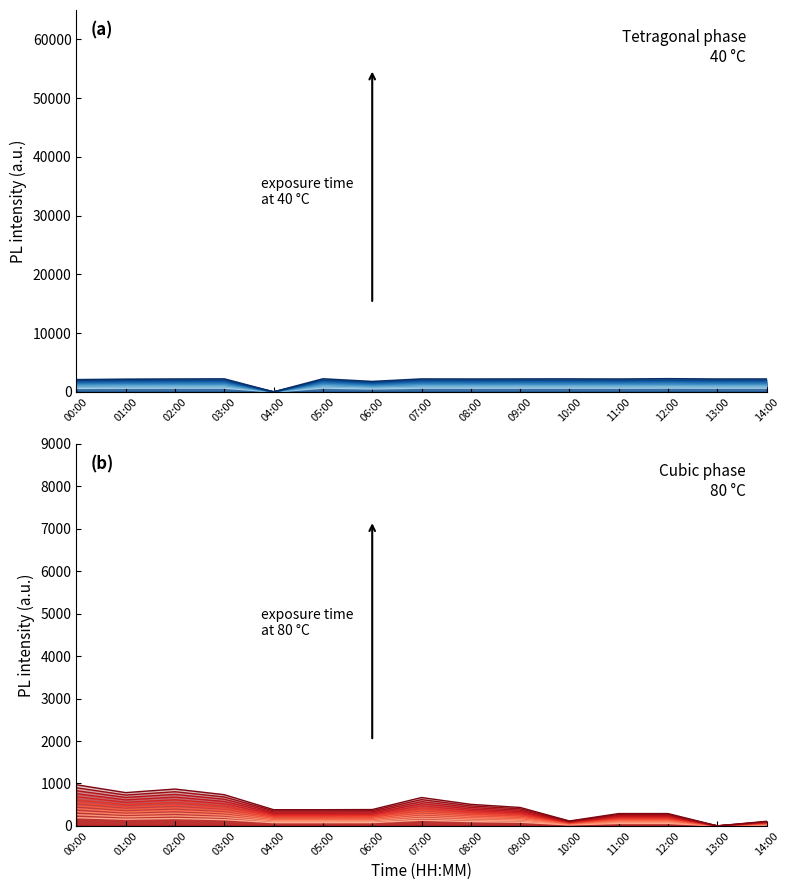

Rank the series by their maximum value, from highest to lowest.

exposure 8, exposure 12, exposure 1